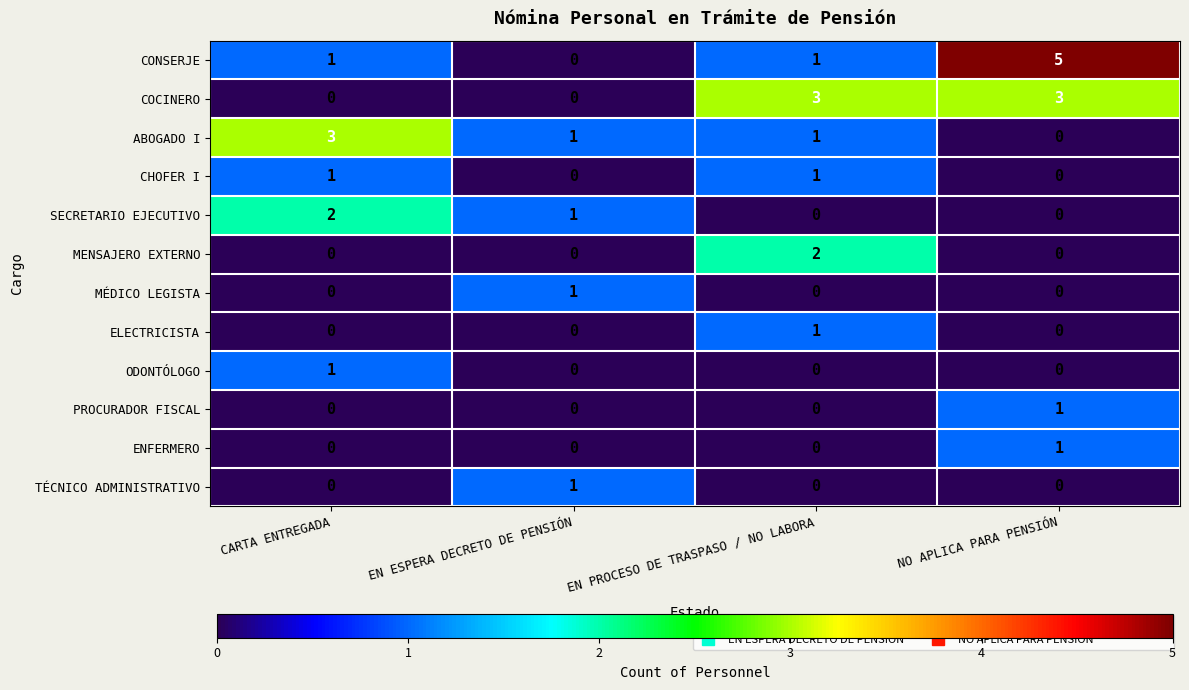

Between CARTA ENTREGADA and NO APLICA PARA PENSIÓN, which series saw the biggest shift?

CONSERJE